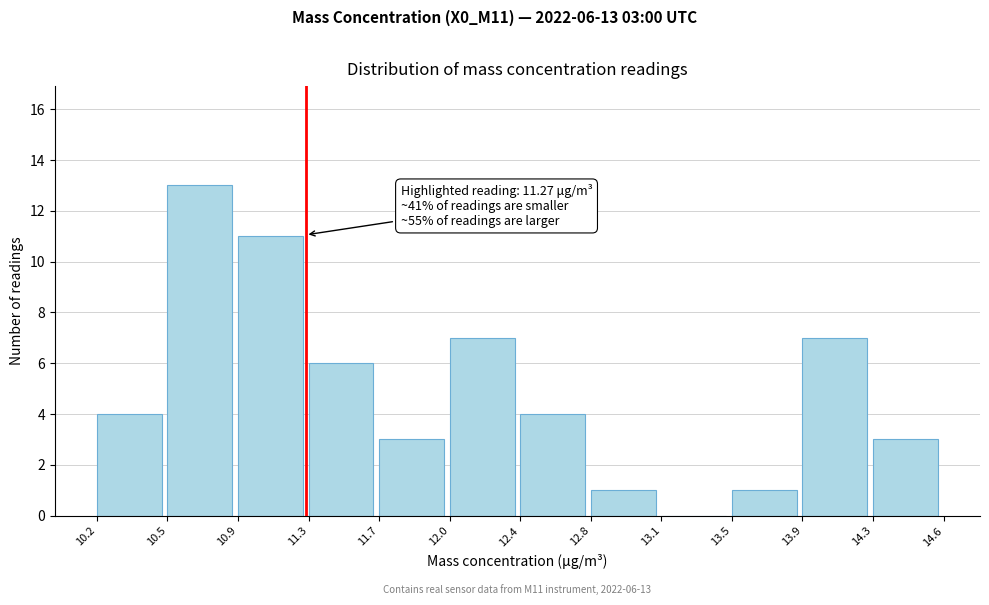

Which range on the x-axis has the tallest bar?

10.5 to 10.9